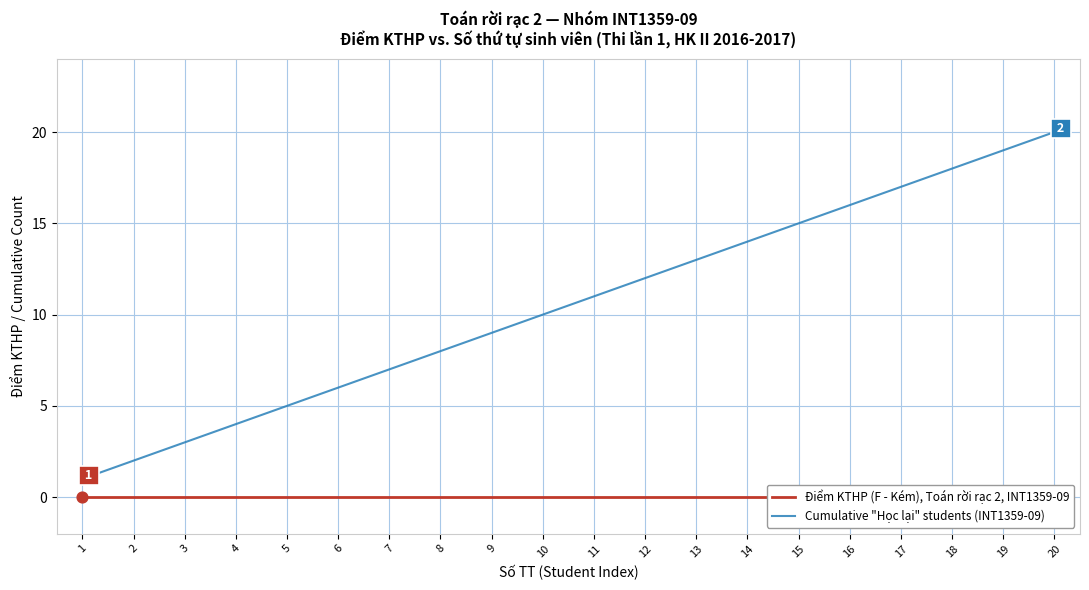

What is the total value across all series at 2?

2